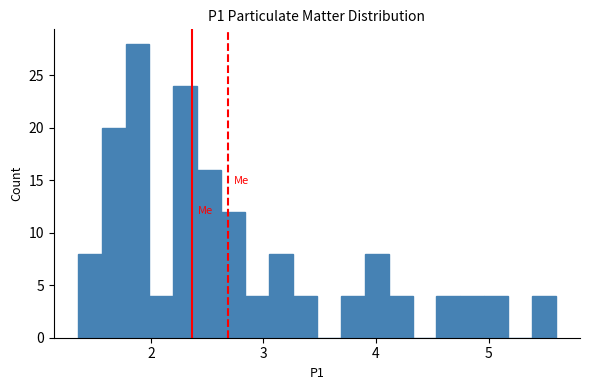

Around what value on the x-axis is the tallest bar? Give the approximate position of its centre, as read against the axis.

1.9